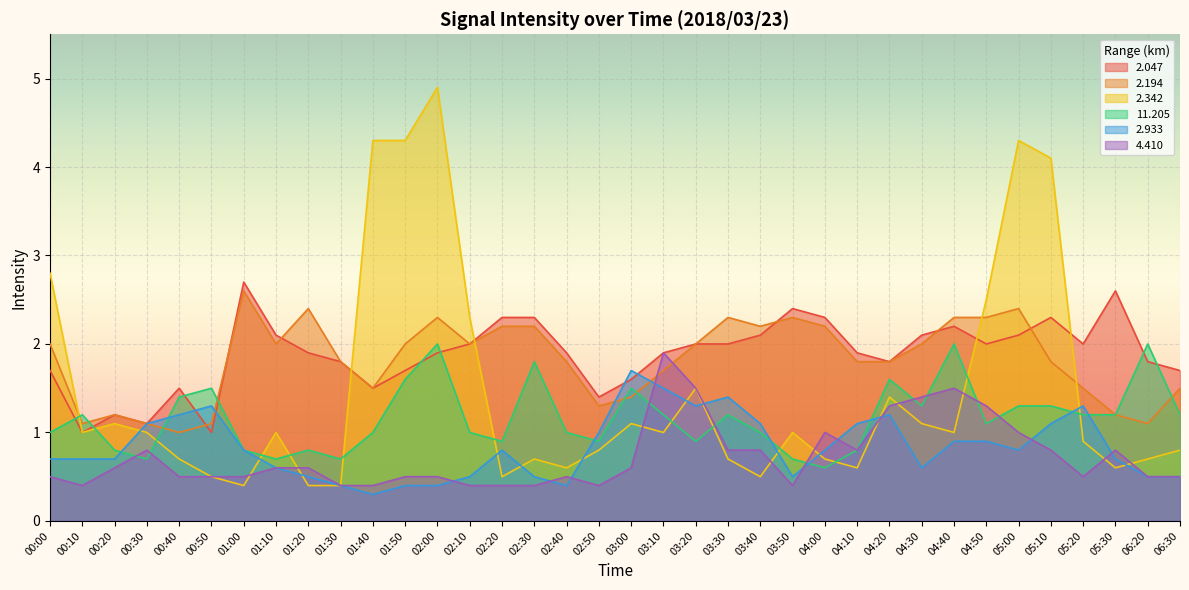

The value of 2.047 at 03:00 is 1.6. True or false?

True